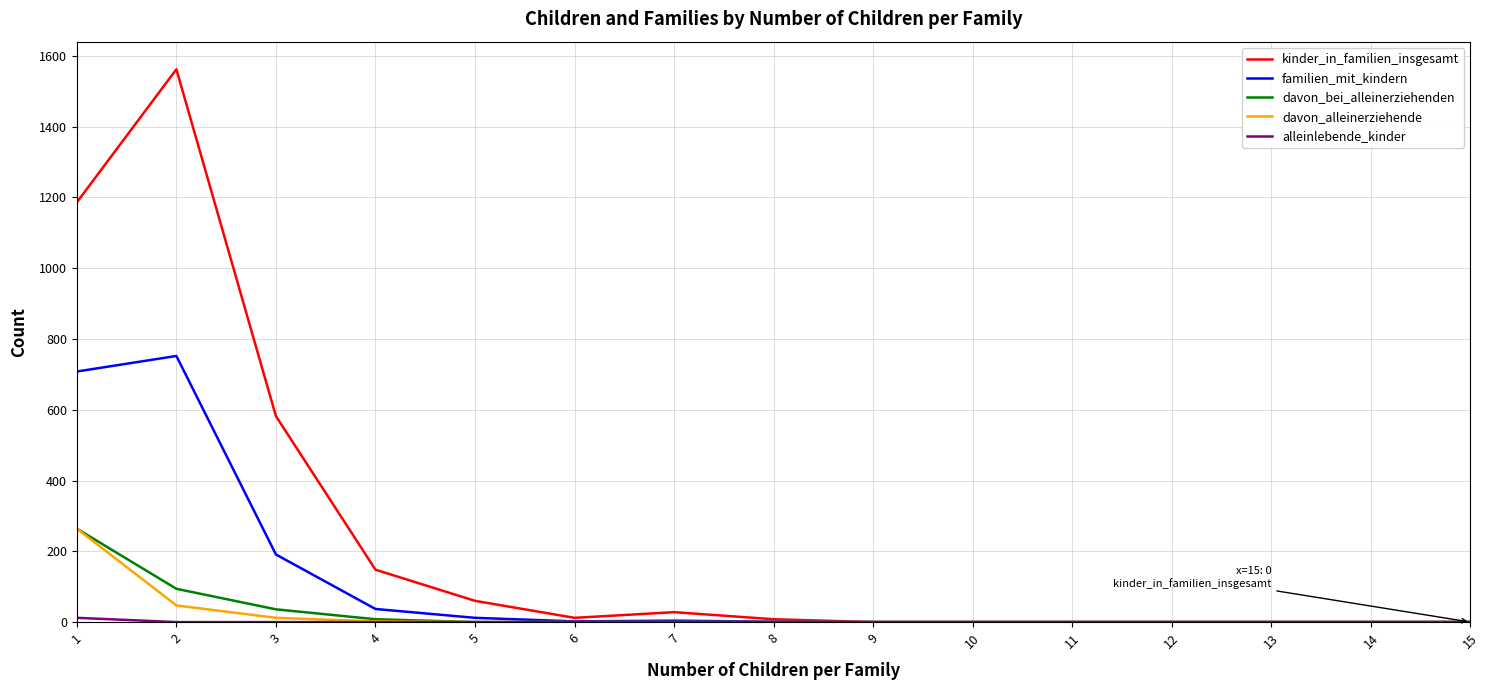

Which series changed the most between 7 and 11?

kinder_in_familien_insgesamt